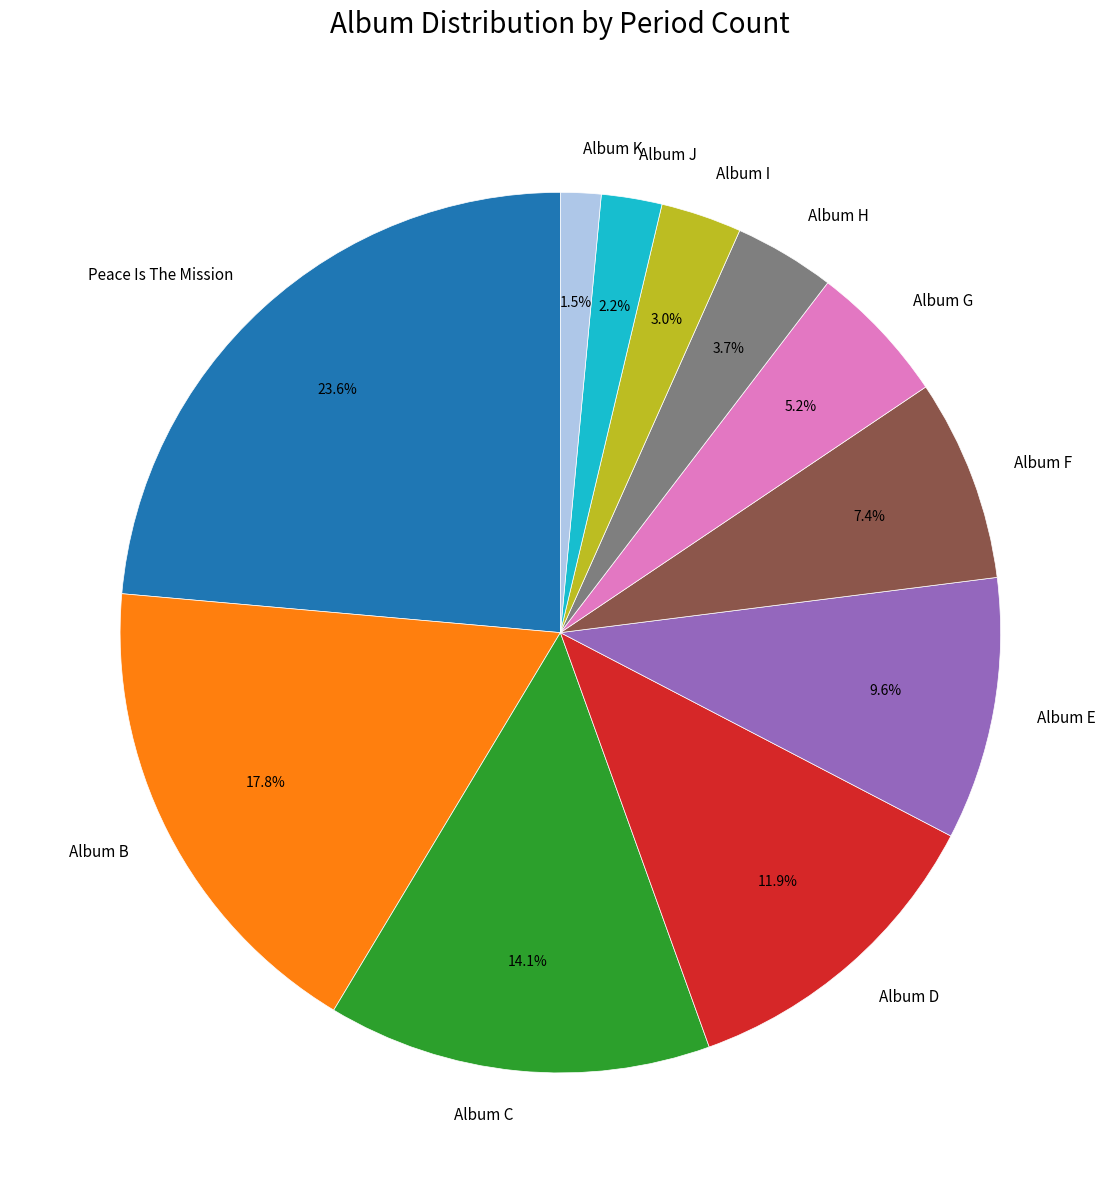

Is there any slice that represents more than half of the pie?

No